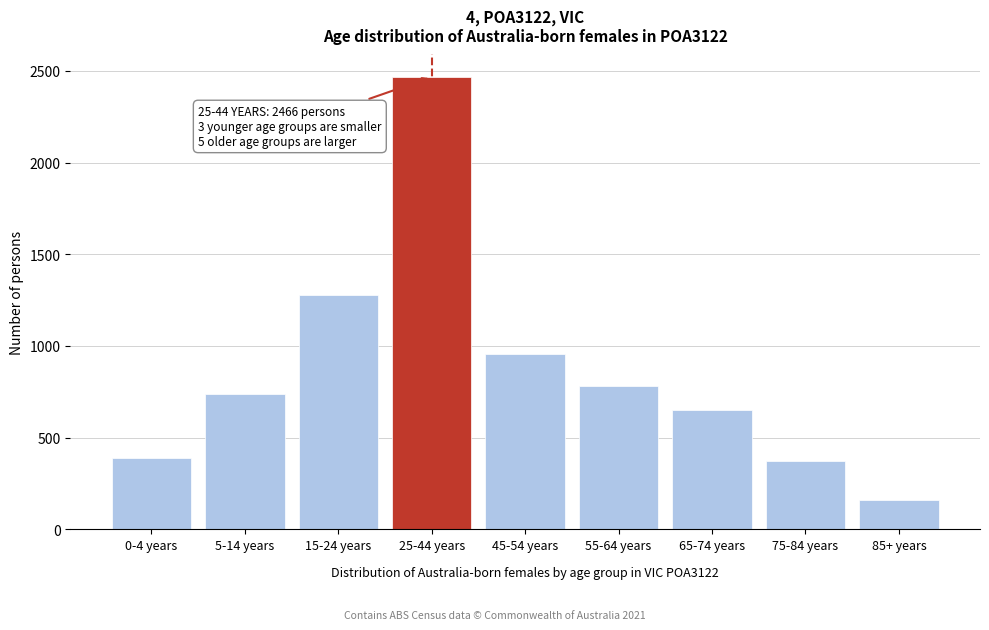

Reading right to left, transcribe all the data shown in this chart.

85+ years=158	75-84 years=374	65-74 years=649	55-64 years=781	45-54 years=959	25-44 years=2466	15-24 years=1278	5-14 years=740	0-4 years=389